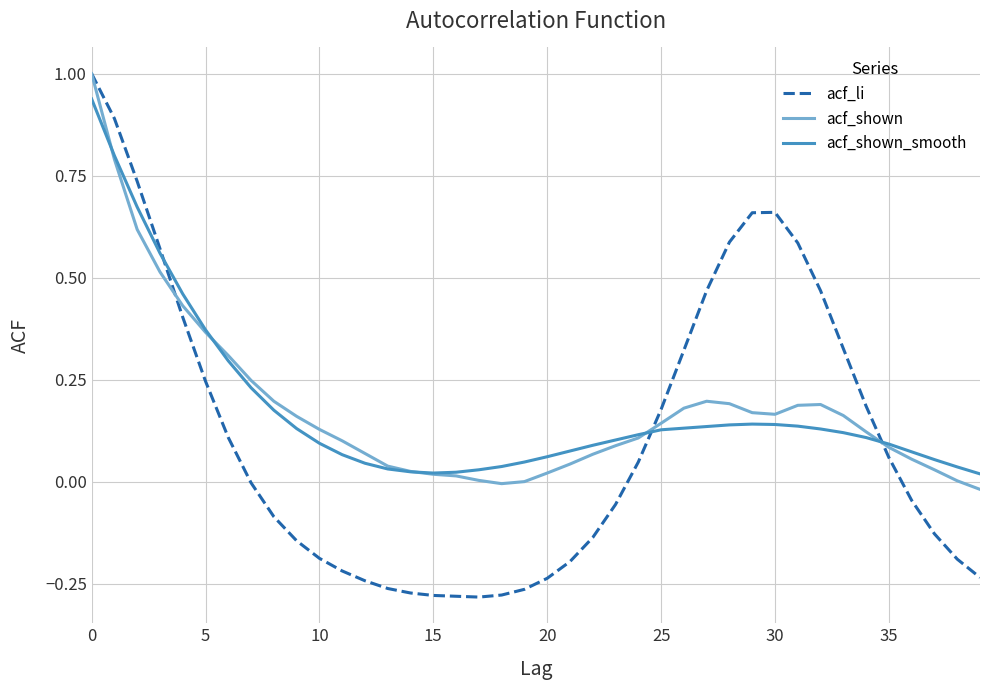

What is the highest value of the acf_shown series?

1.0